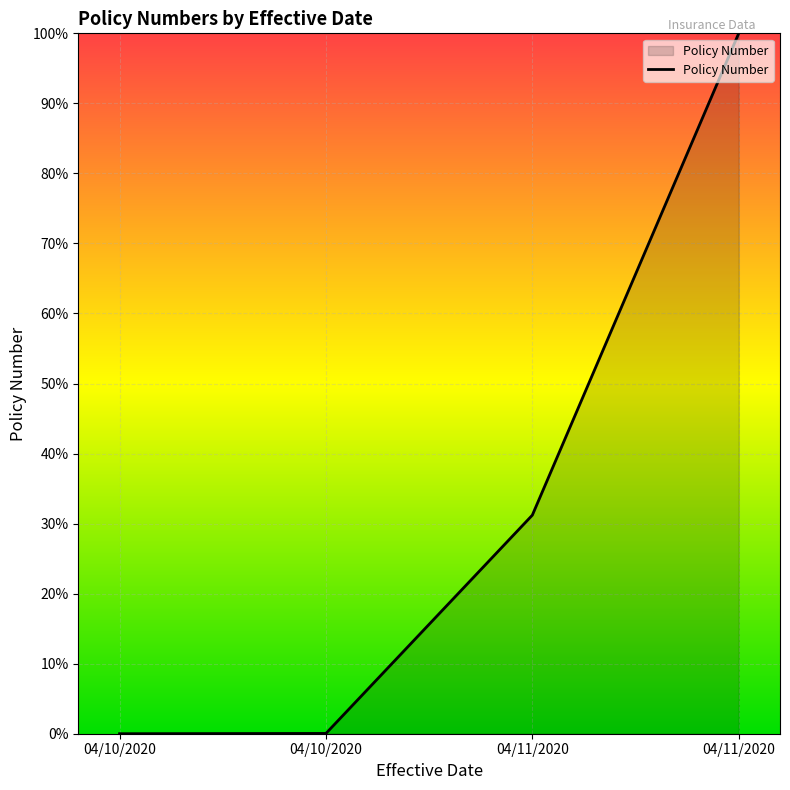

How many values exceed 31?

2